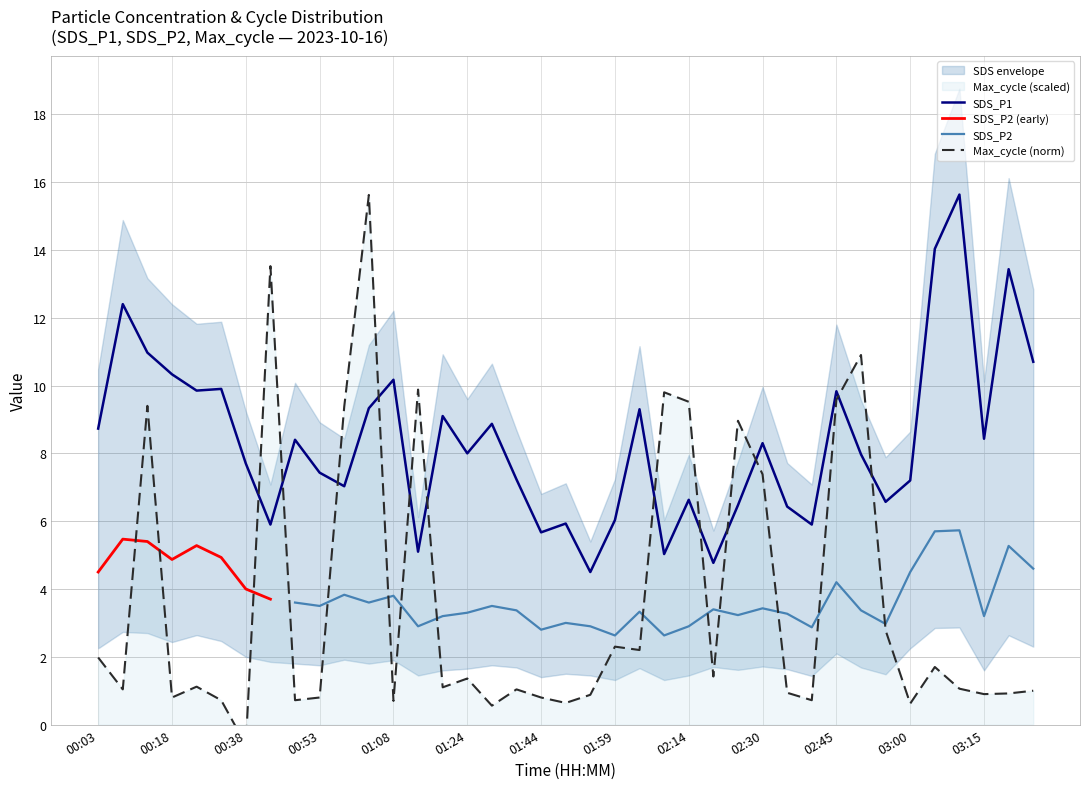

Is the value of Max_cycle_norm at 01:34 greater than the value of SDS_P1 at 02:24?

No